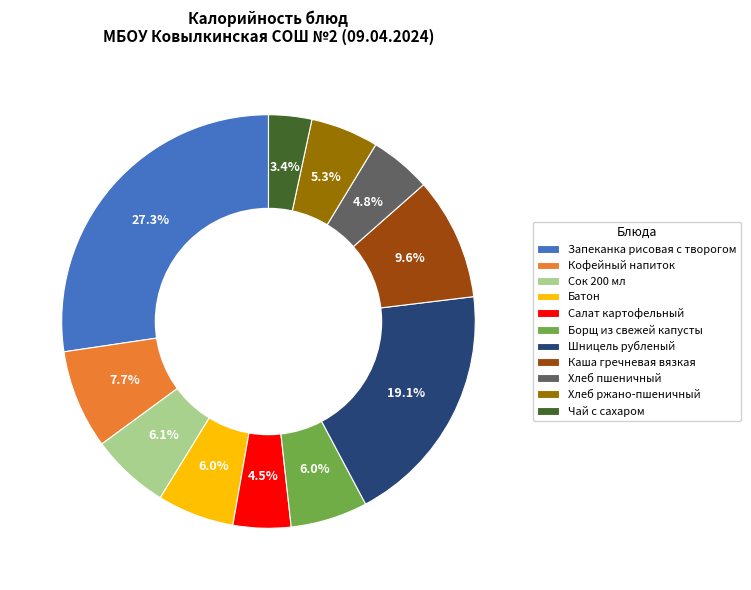

Is Запеканка рисовая с творогом the majority of the pie?

No